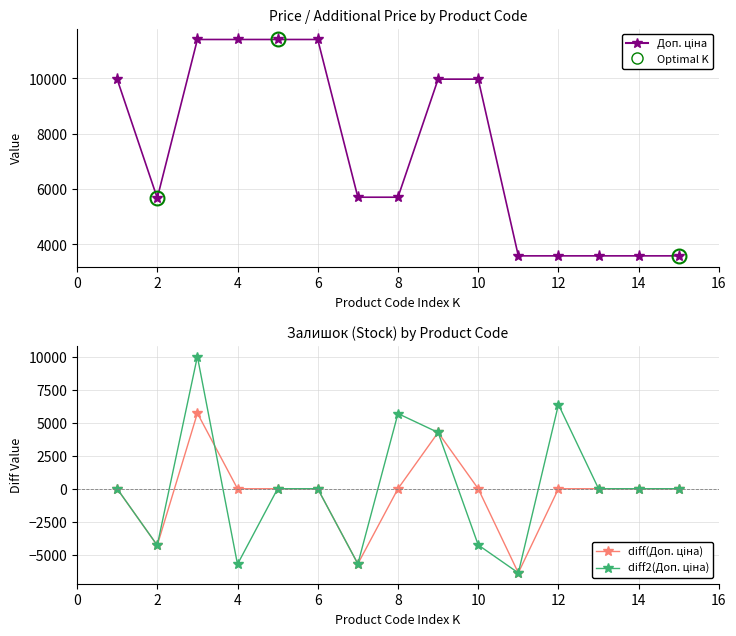

Reading right to left, list all the values displayed in this chart.

Доп. ціна: 3583.6	3583.6	3583.6	3583.6	3583.6	9975.0	9975.0	5705.0	5705.0	11410.0	11410.0	11410.0	11410.0	5673.8	9975.0
diff(Доп. ціна): 0.0	0.0	0.0	0.0	-6391.4	0.0	4270.0	0.0	-5705.0	0.0	0.0	0.0	5736.2	-4301.2	0.0
diff2(Доп. ціна): 0.0	0.0	0.0	6391.4	-6391.4	-4270.0	4270.0	5705.0	-5705.0	0.0	0.0	-5736.2	10037.4	-4301.2	0.0